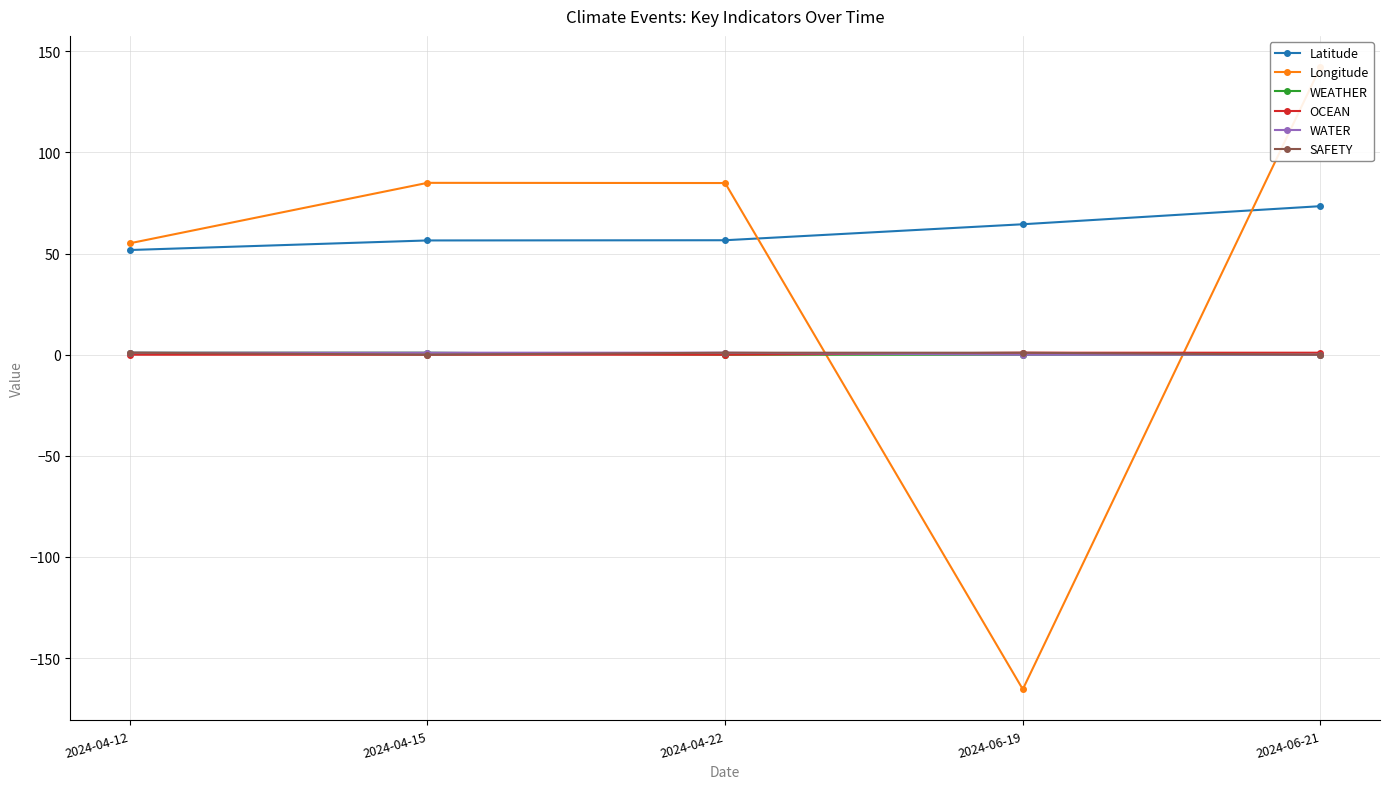

The Latitude series shows 81.2 at 2024-04-22. True or false?

False